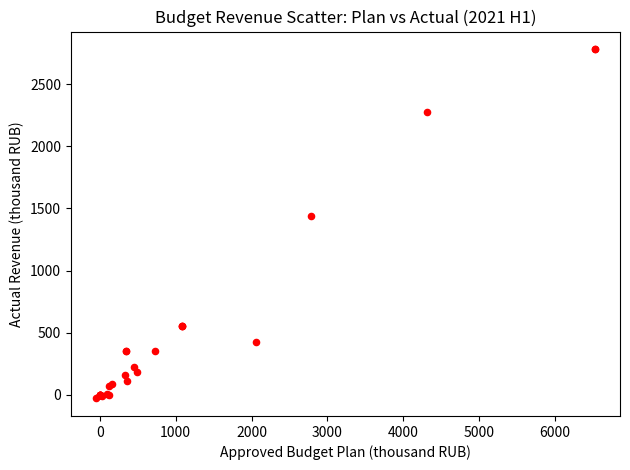

What Y value in the scatter plot is closest to 1377?

1440.1